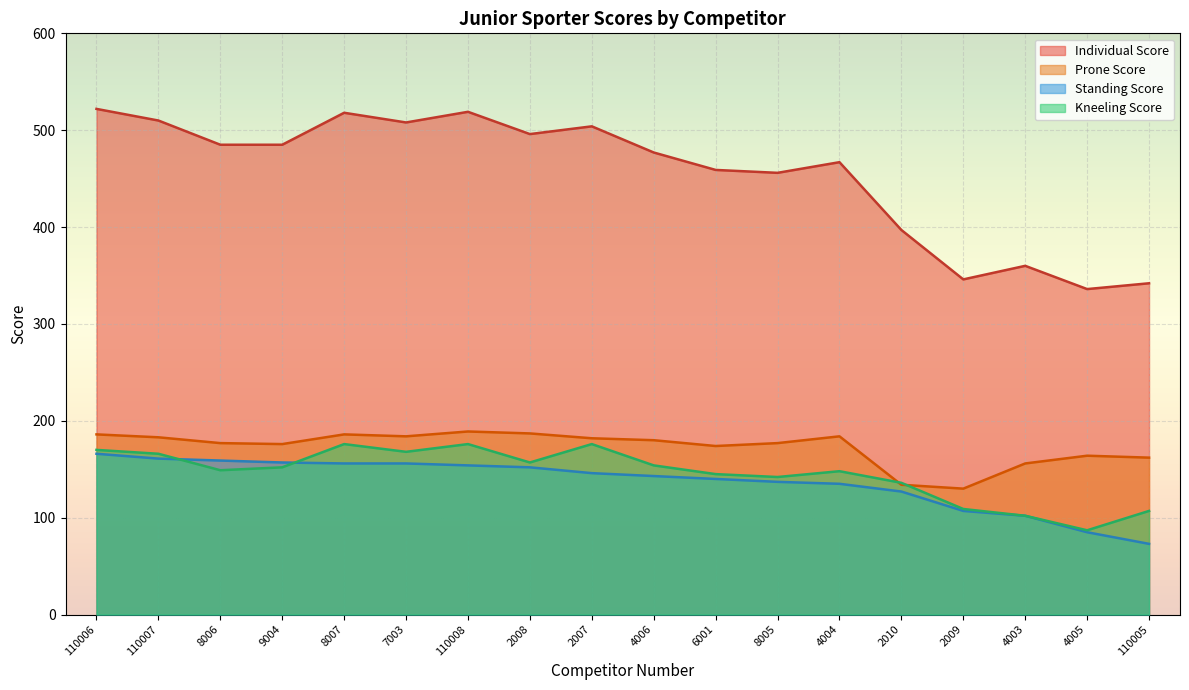

List the labels in order of Individual Score value, largest first.

110006, 110008, 8007, 110007, 7003, 2007, 2008, 8006, 9004, 4006, 4004, 6001, 8005, 2010, 4003, 2009, 110005, 4005